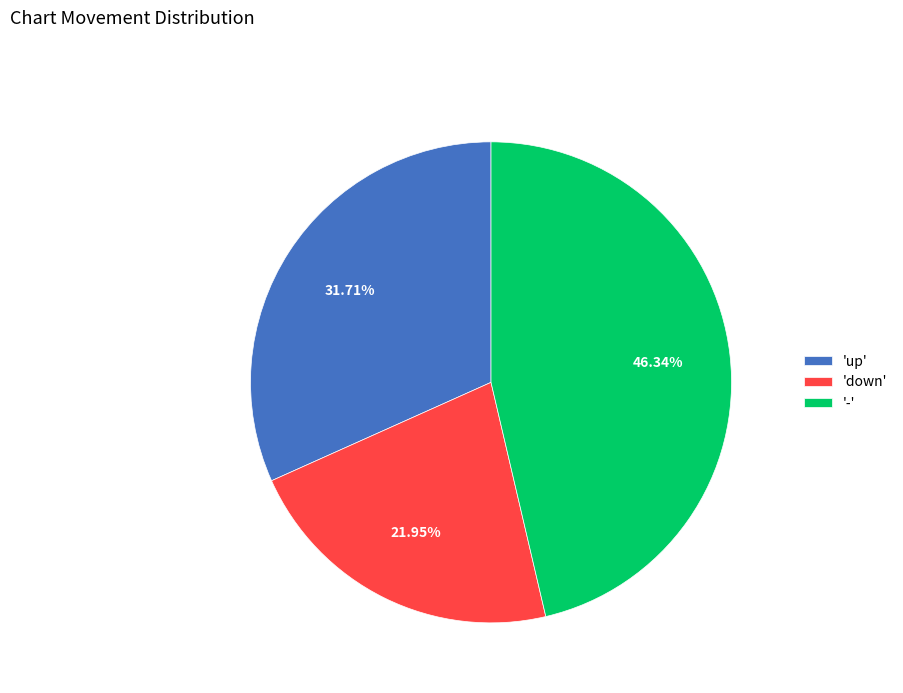

What is the smallest slice in the pie chart?

'down'